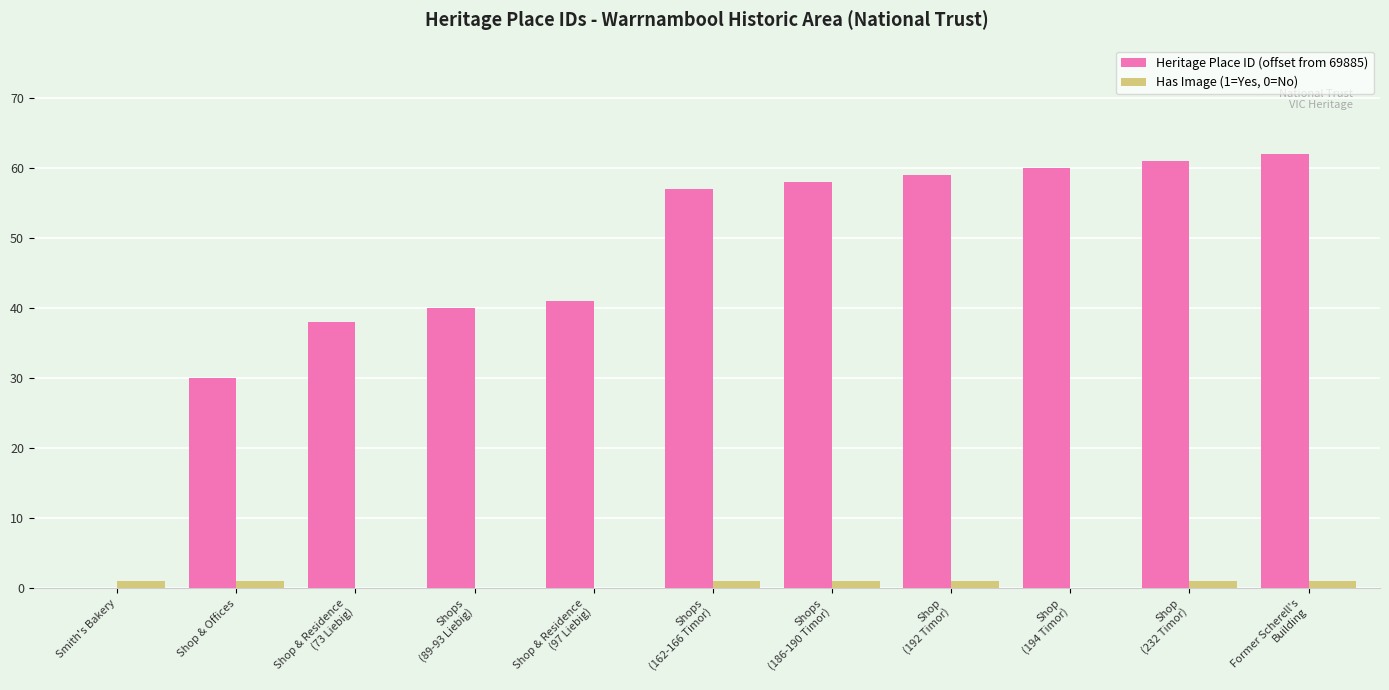

Which series has the widest spread of values?

Heritage Place ID (offset from 69885)